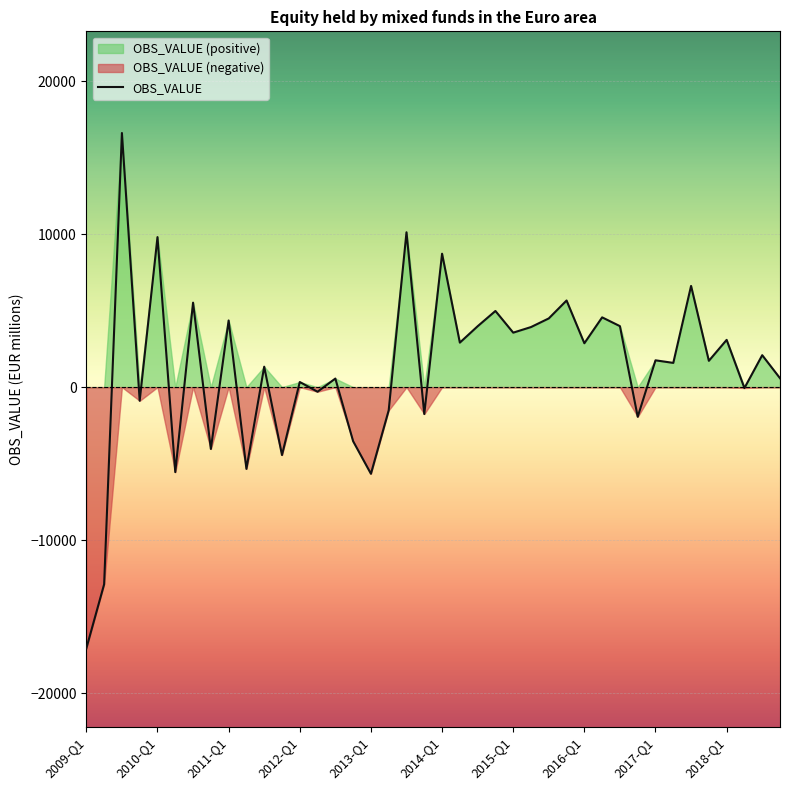

What is the label of the 1st point from the right?

2018-Q4